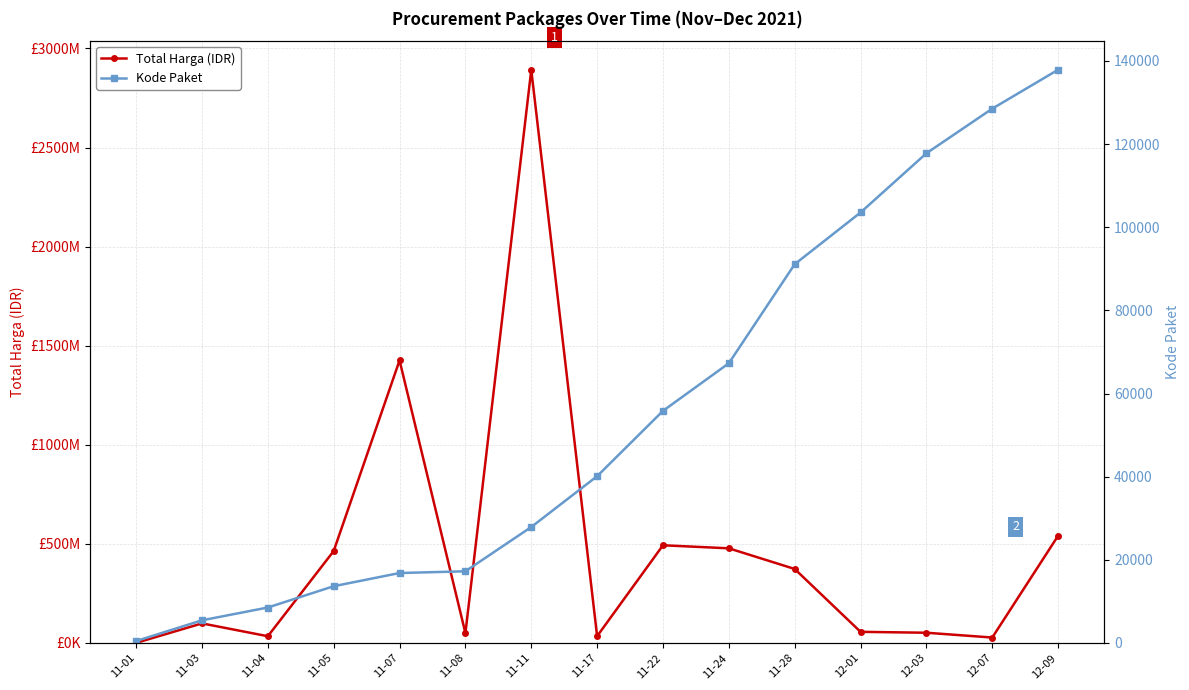

What is the label of the 10th point from the left?

11-24